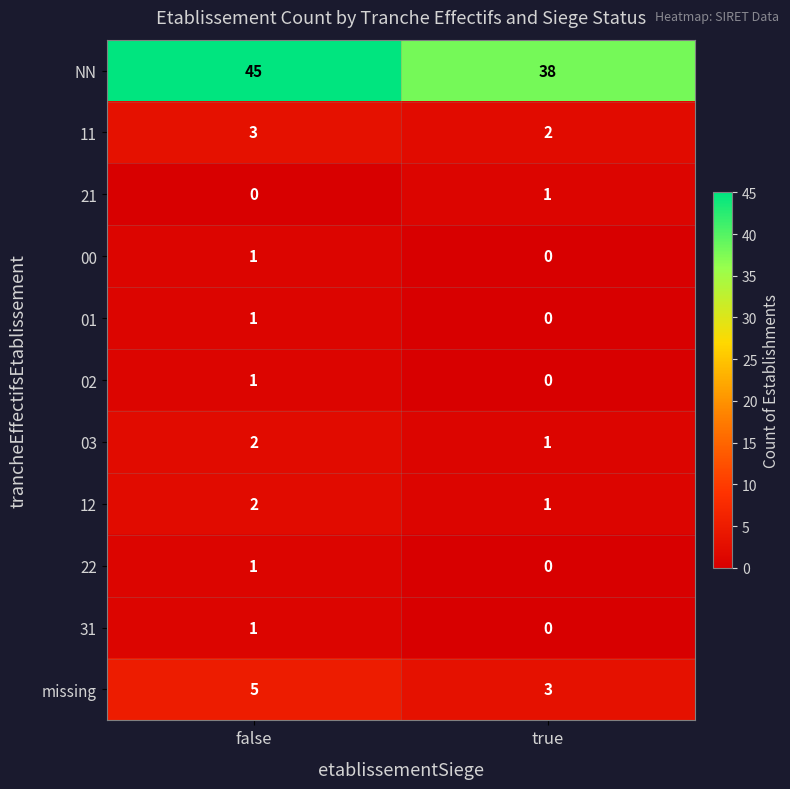

What is the sum of all 03 values?

3